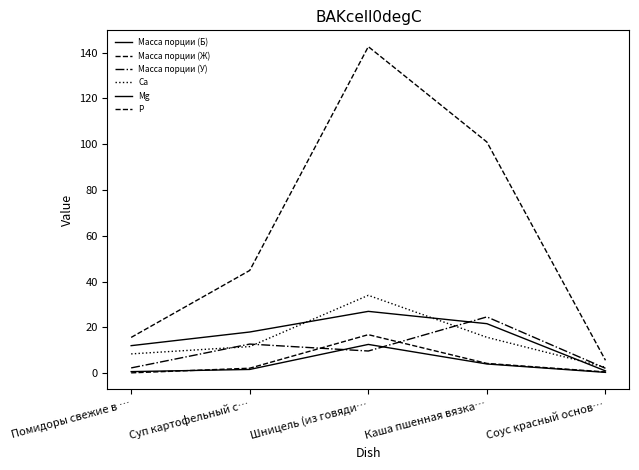

At which category does Масса порции (У) reach its first local valley?

Шницель (из говяди…